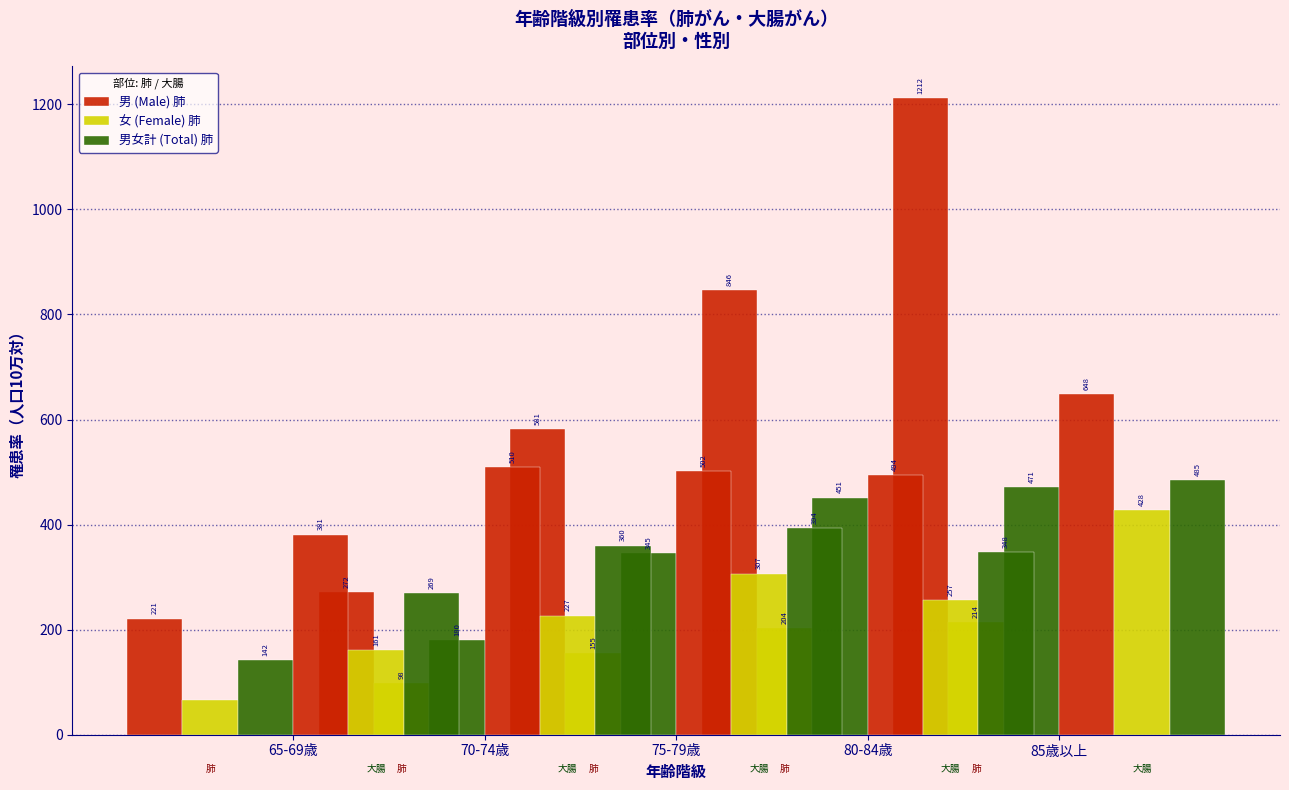

Rank the series by their average value, from highest to lowest.

男 (Male) 肺, 男女計 (Total) 肺, 女 (Female) 肺